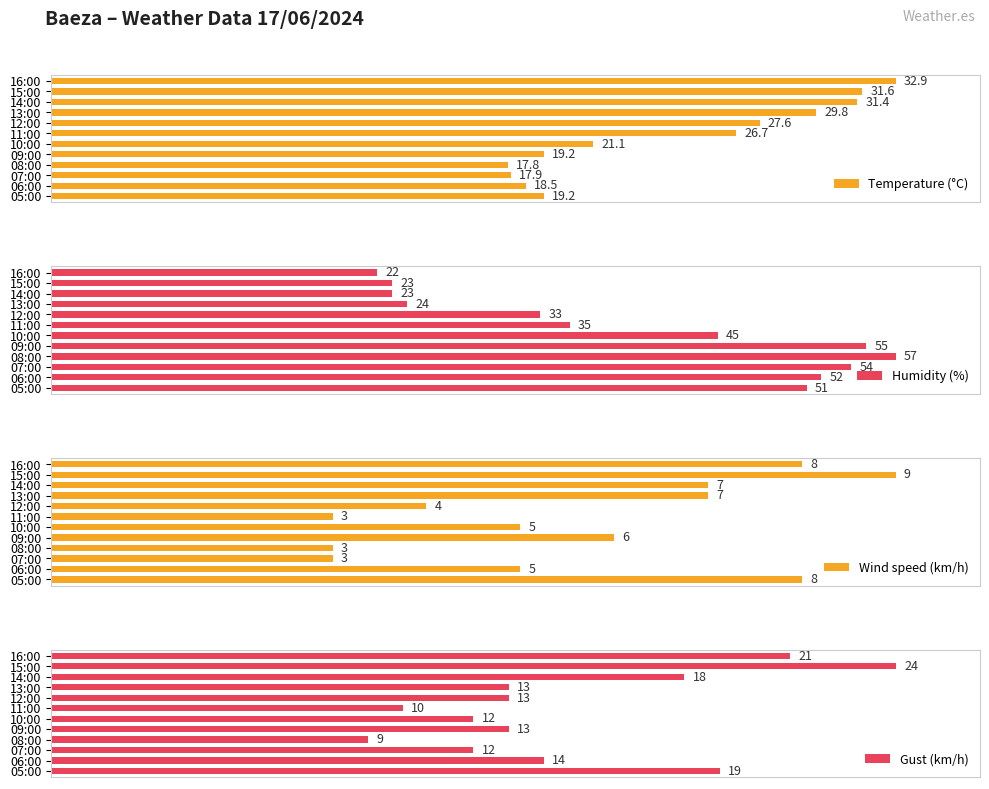

At which label does Temperature (°C) reach its peak?

16:00